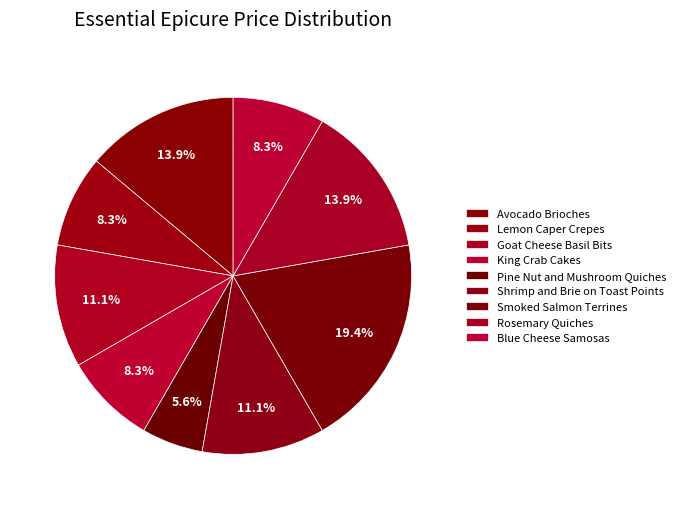

Which slice is the largest?

Smoked Salmon Terrines